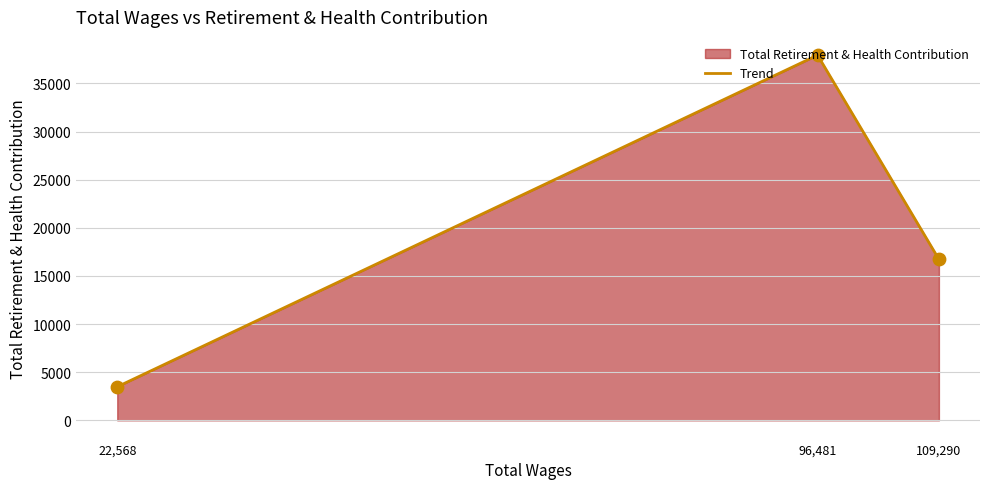

What is the ratio of the value at 109,290 to the value at 96,481?

0.4